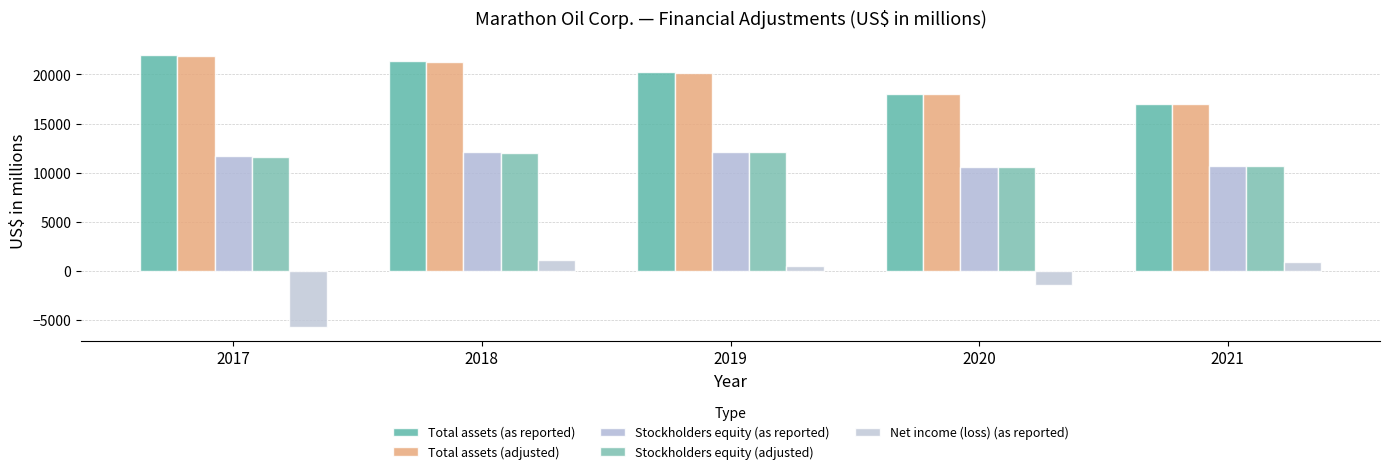

Which label corresponds to the largest value in the chart?

2017